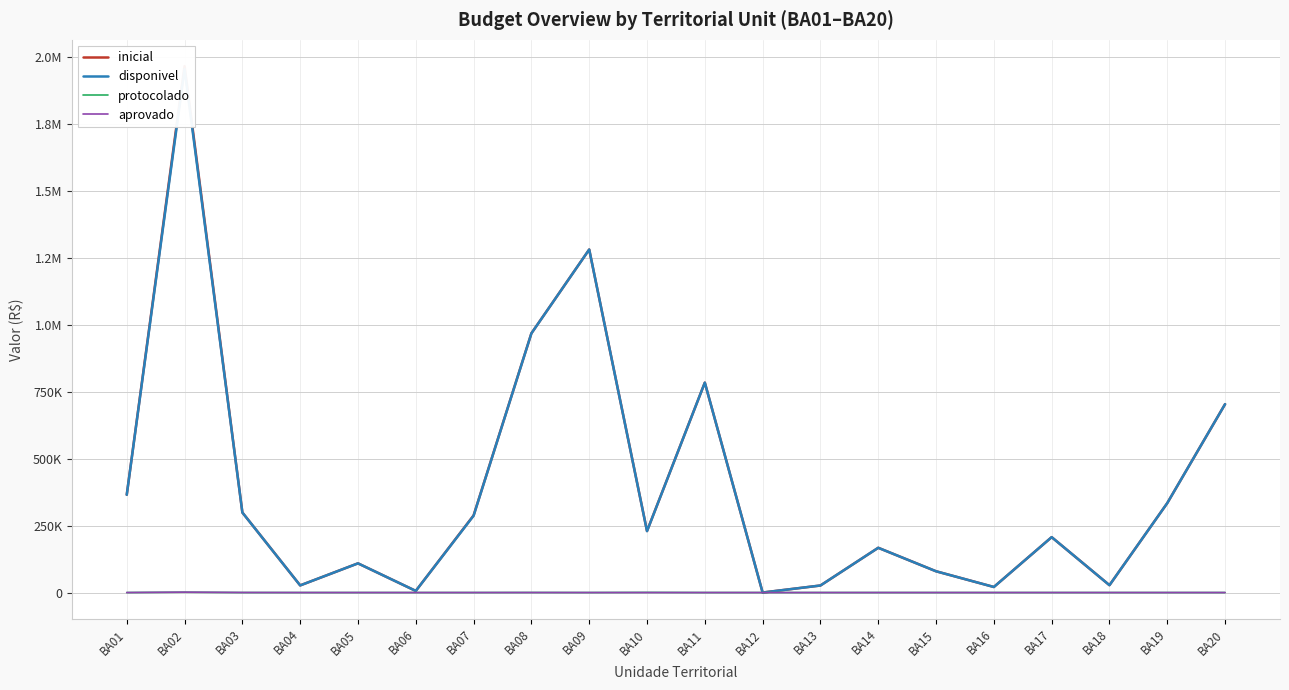

At which label does protocolado reach its peak?

BA02